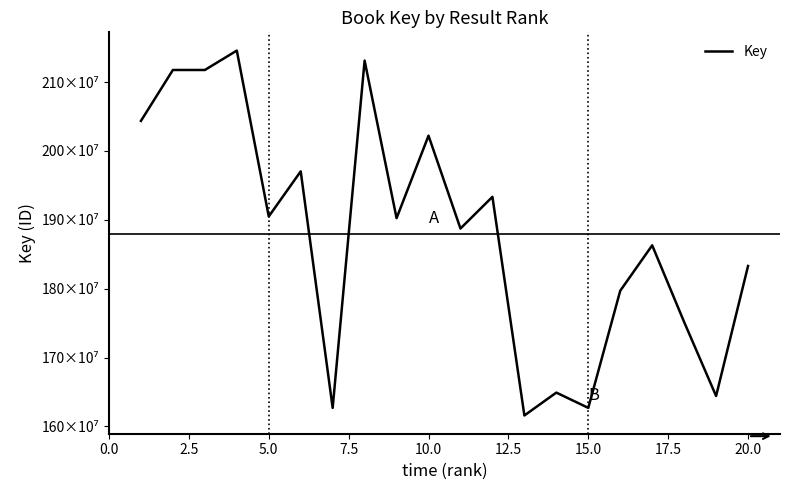

What is the value of the 17th point from the left?

186300034